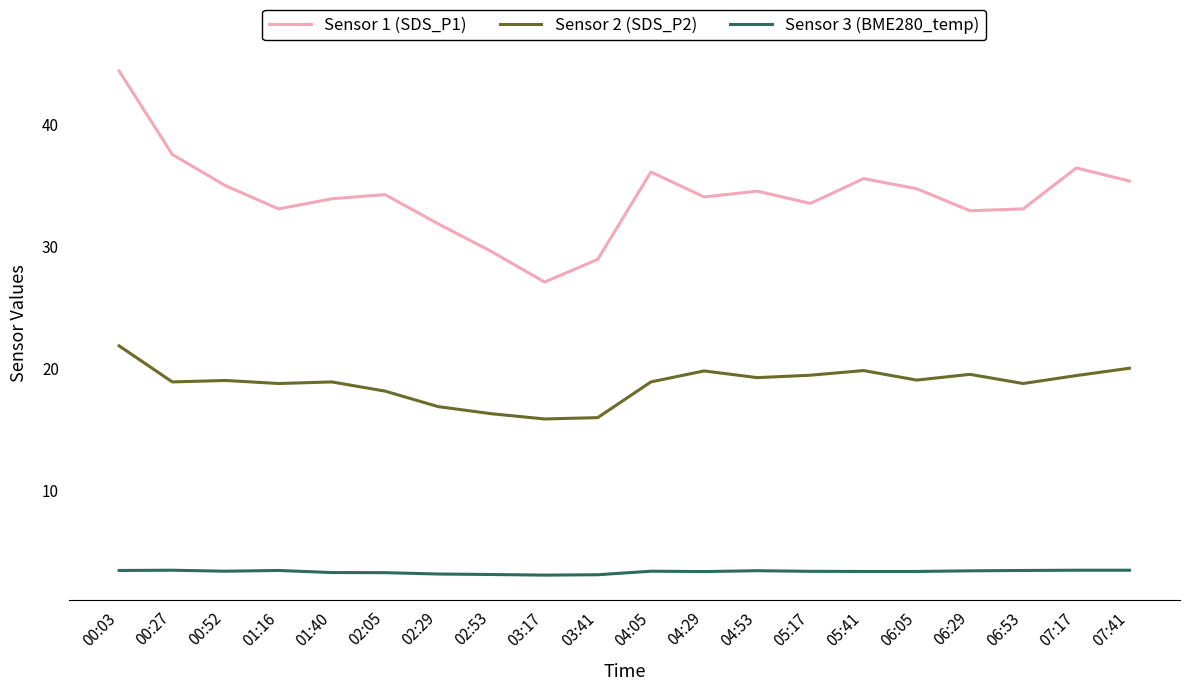

Which series has the largest total across all categories?

Sensor 1 (SDS_P1)